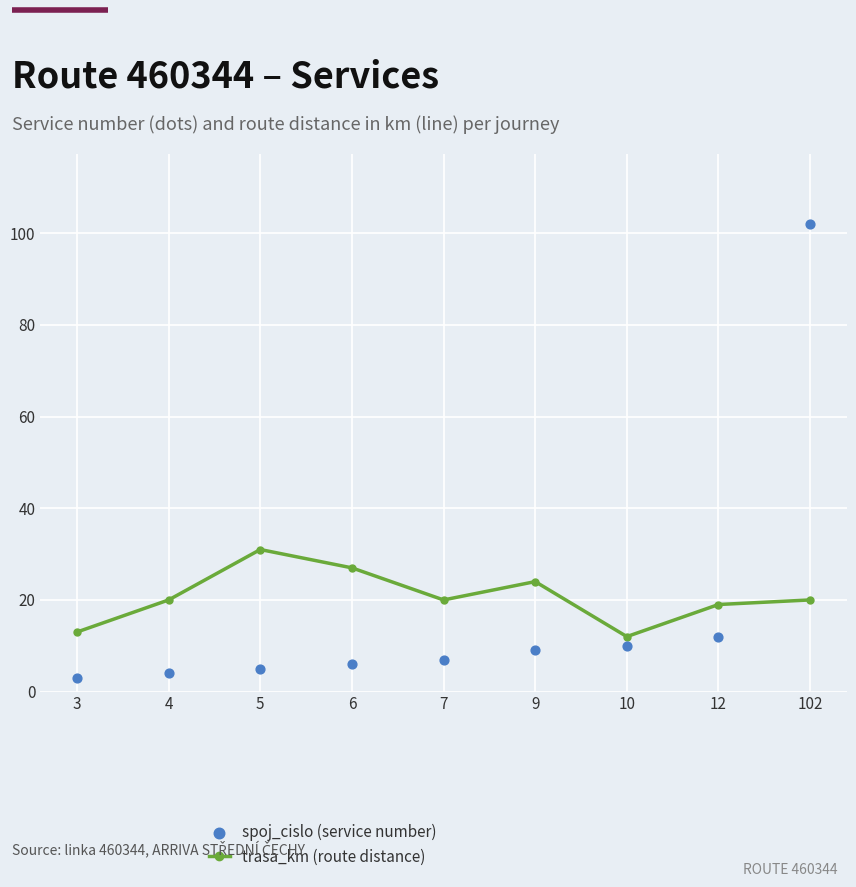

At which category is the sum across all series the highest?

102